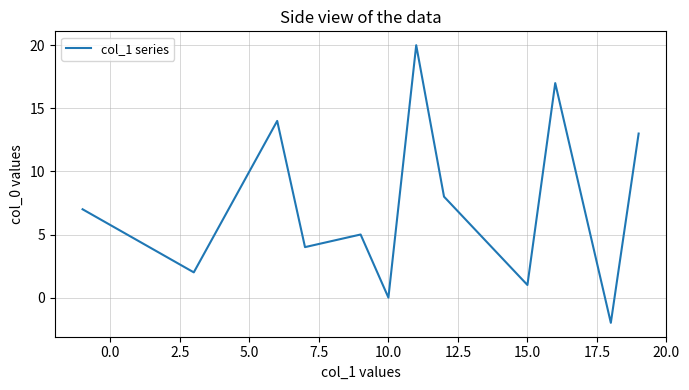

What is the maximum value shown in the chart?

20